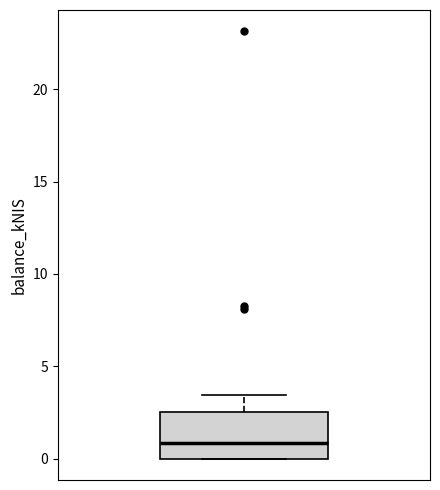

Read this box plot against the y-axis: the position of the median line, the range covered by the box, and the ends of both whiskers. The values are not printed on the chart, so give them approximately, as read against the axis.

median 1.0, box 0.0 to 2.5, whiskers 0.0 to 3.5